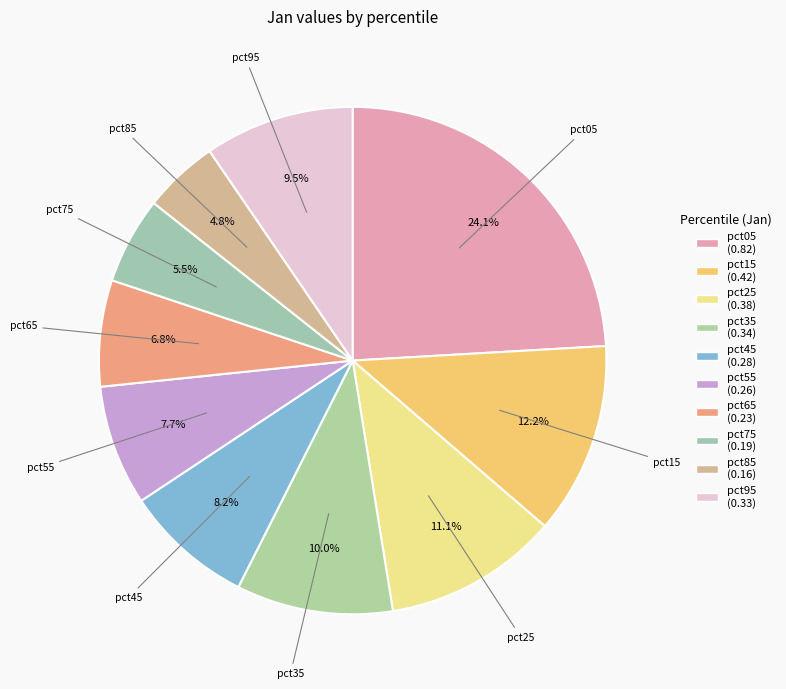

To the nearest percent, what is the combined percentage of pct55 and pct25?

19%